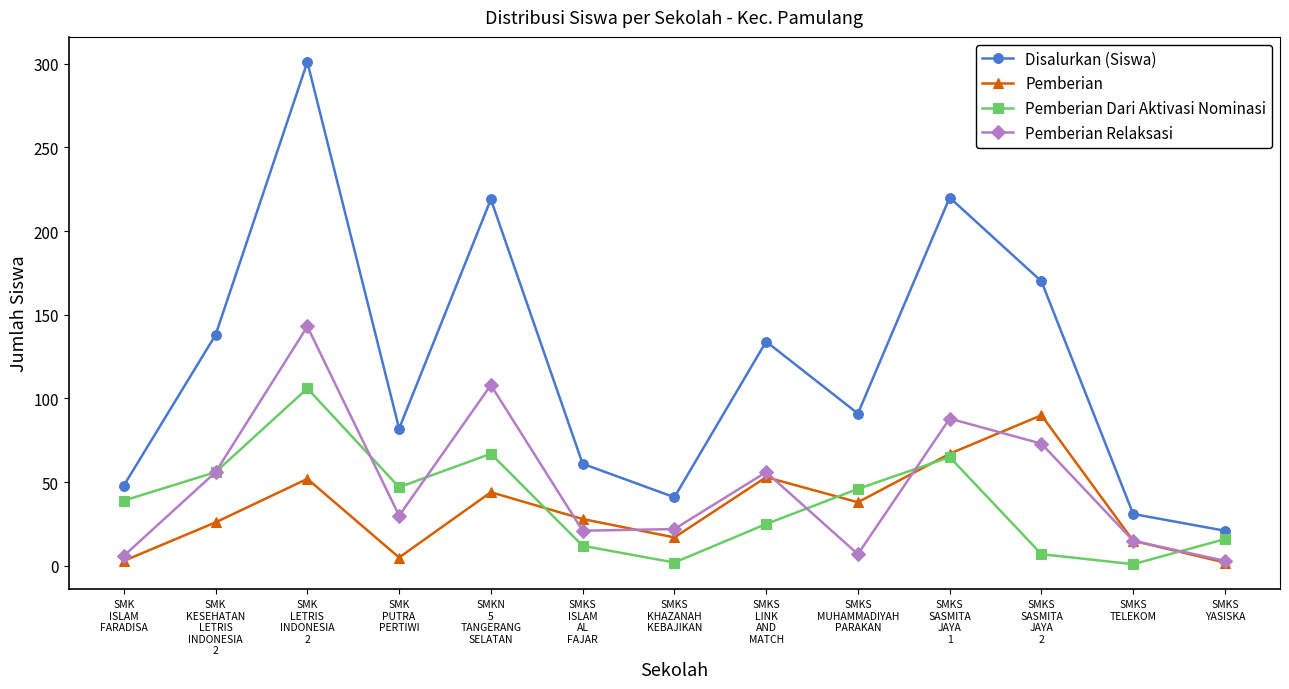

True or false: Disalurkan (Siswa) and Pemberian intersect in this chart.

False